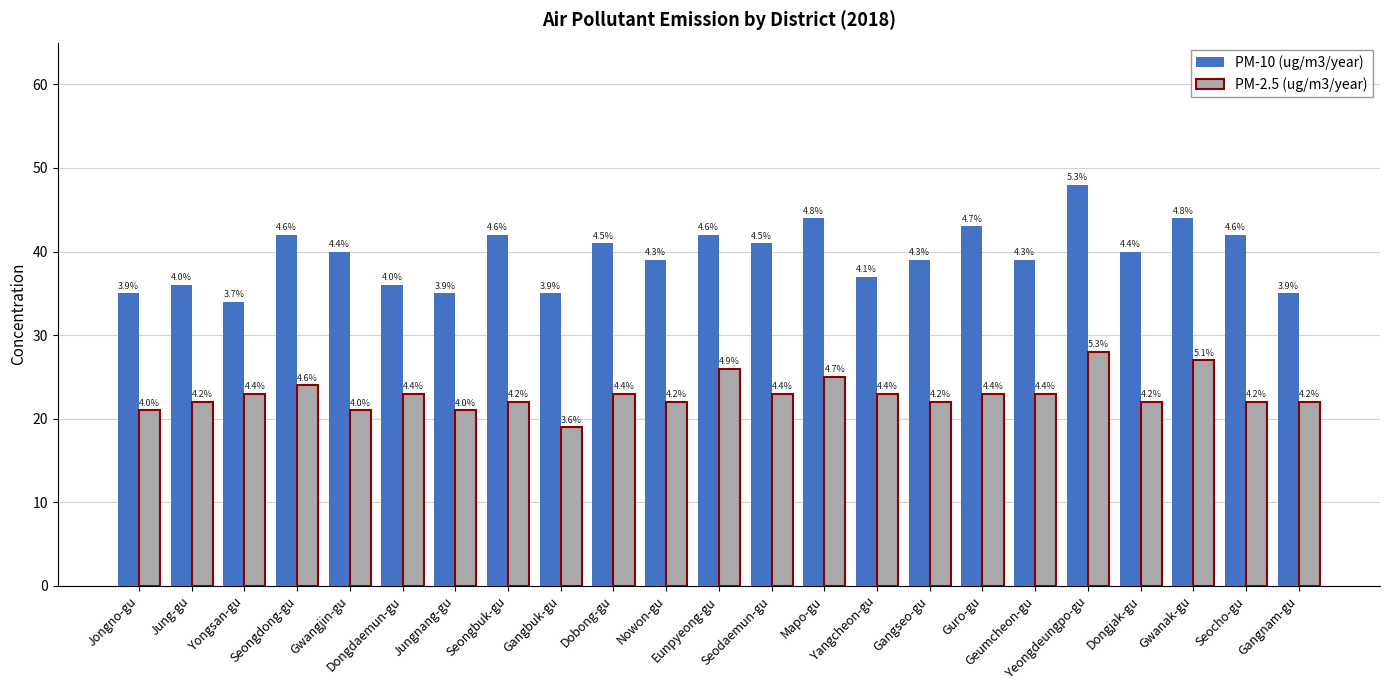

What position from the left is Gangseo-gu?

16